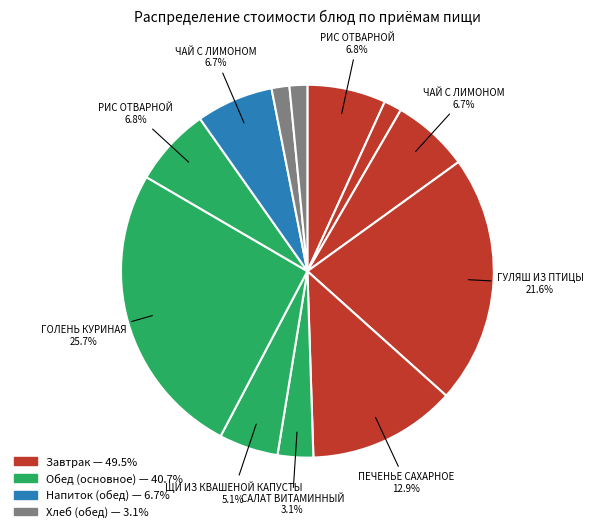

To the nearest percent, what is the average slice percentage?

8%